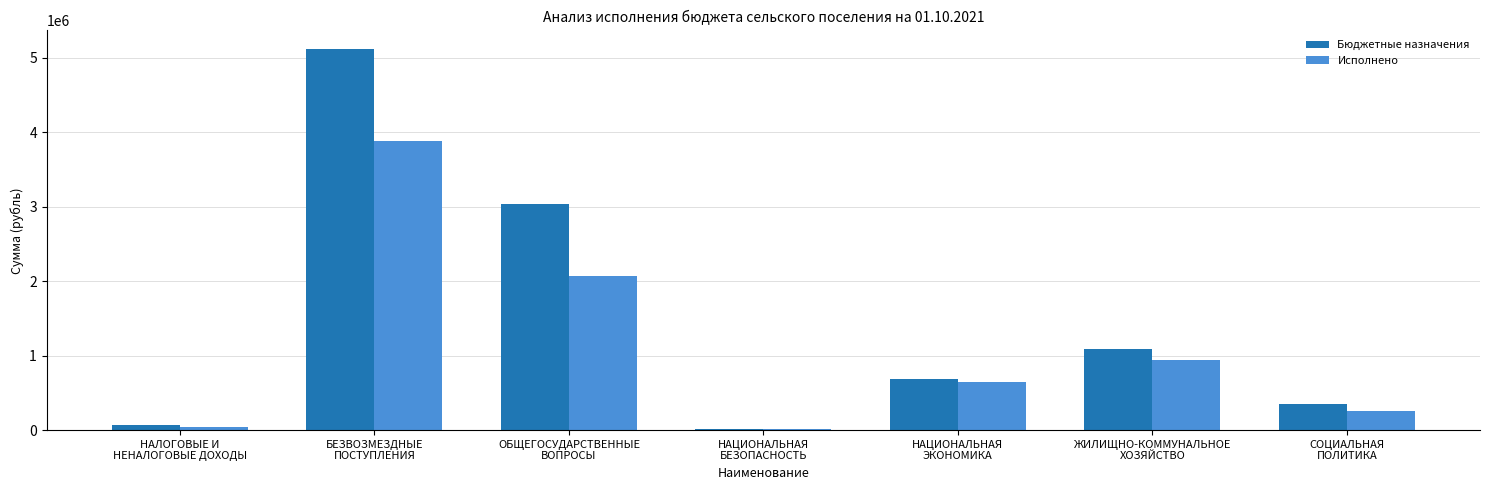

What is the highest value of the Бюджетные назначения series?

5112658.0